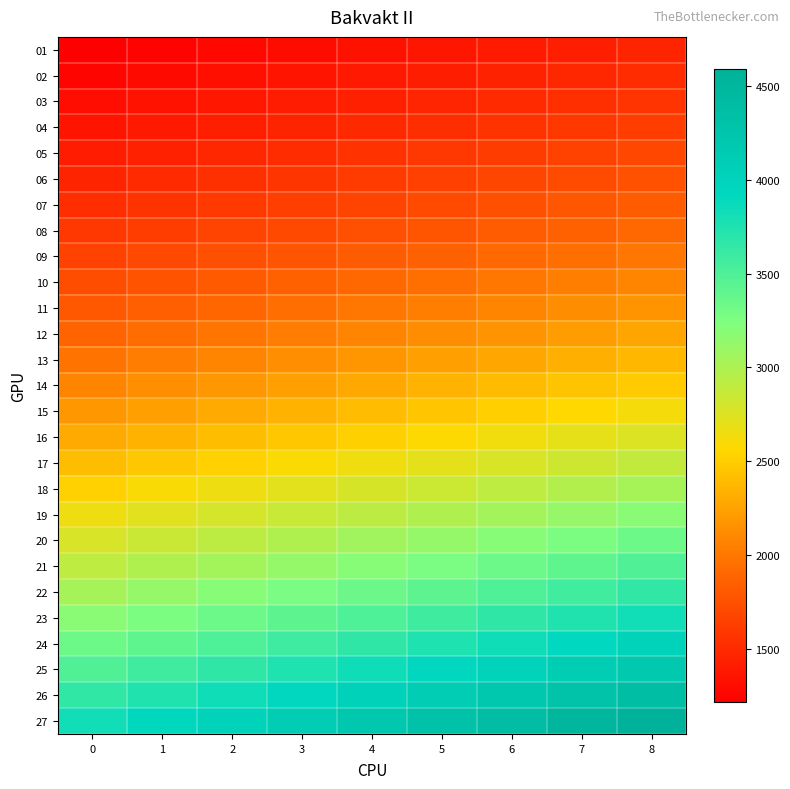

At how many categories does at least one series exceed 1283?

9